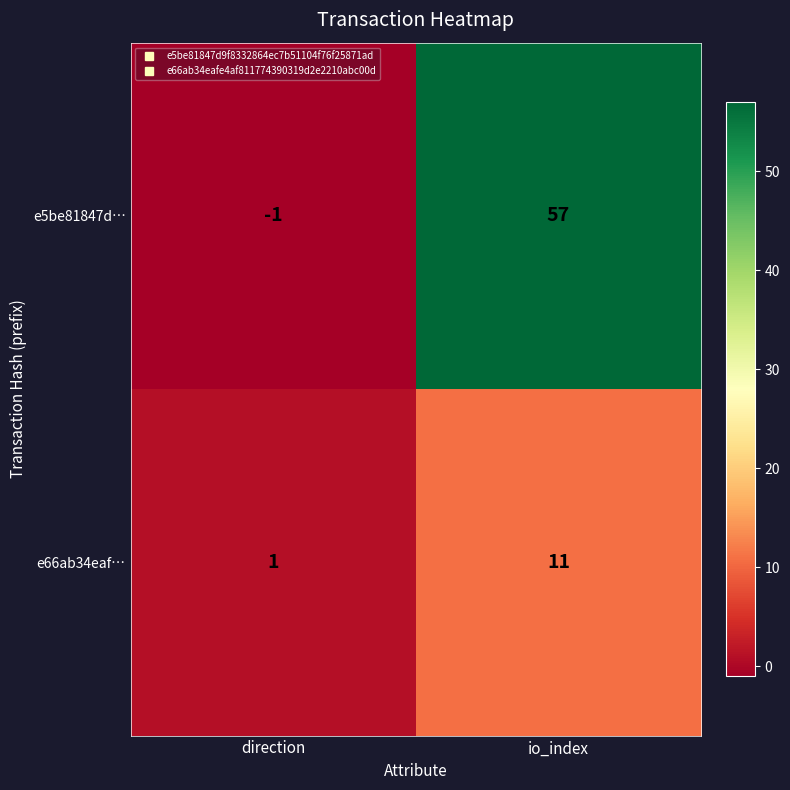

Which series has the largest total across all categories?

e5be81847d…